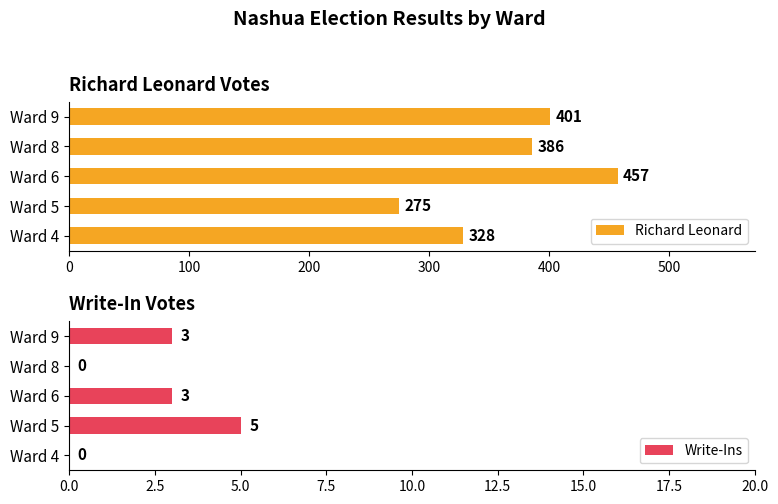

What is the greatest value displayed?

457